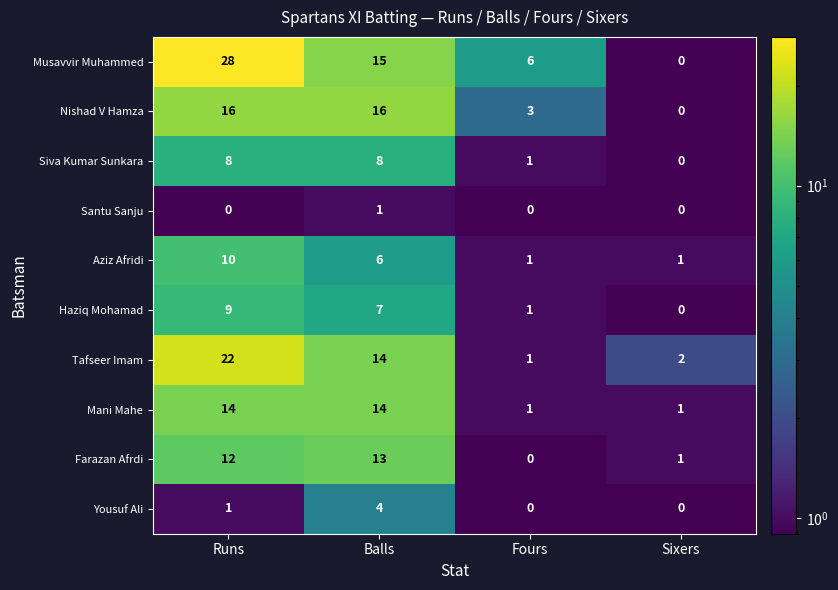

What is the highest value of the Tafseer Imam series?

22